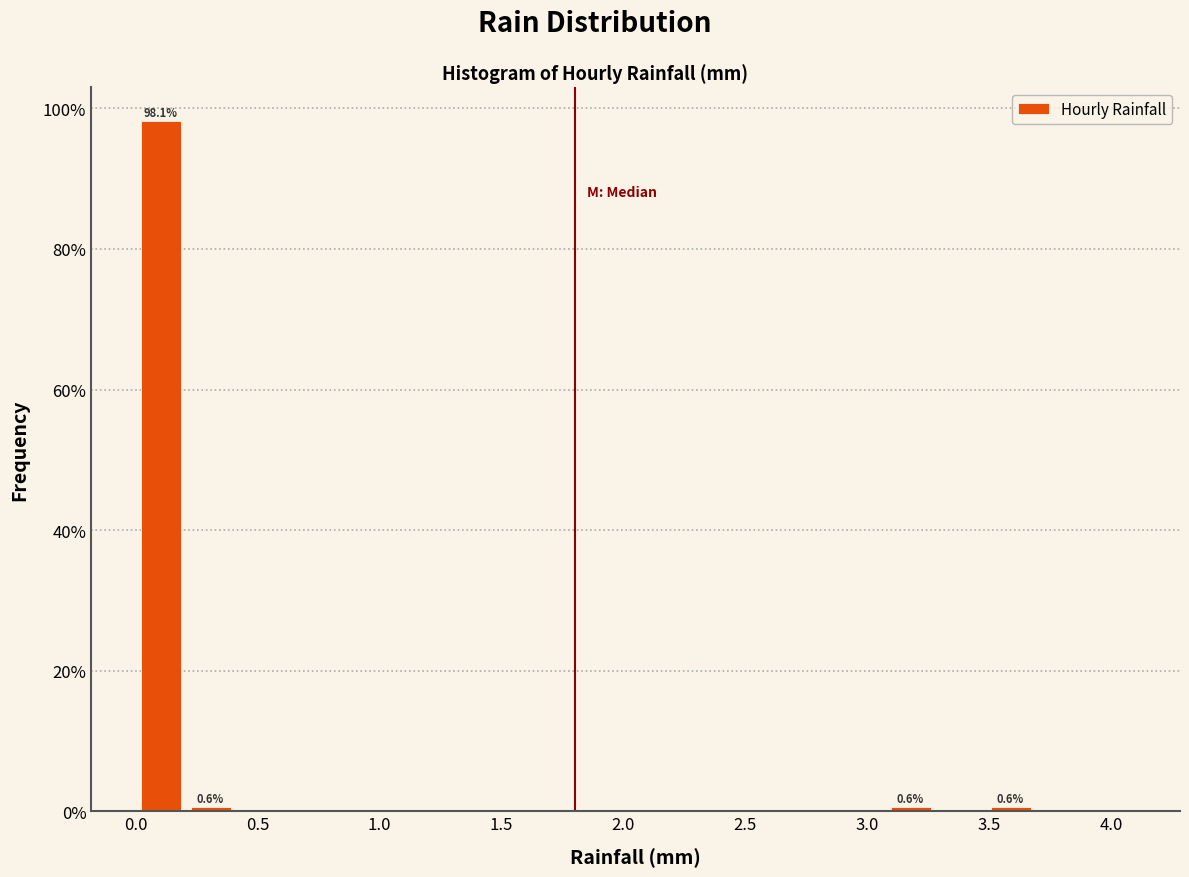

Over which range of the x-axis is the bar tallest?

0.000 to 0.205